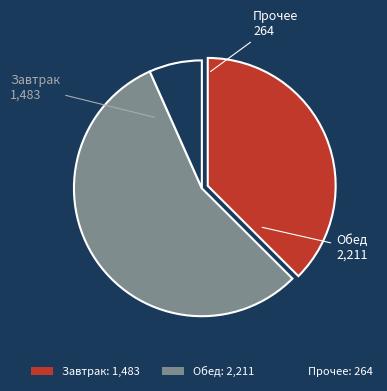

Is it true that Обед: 2,211 is 56% of the pie?

True